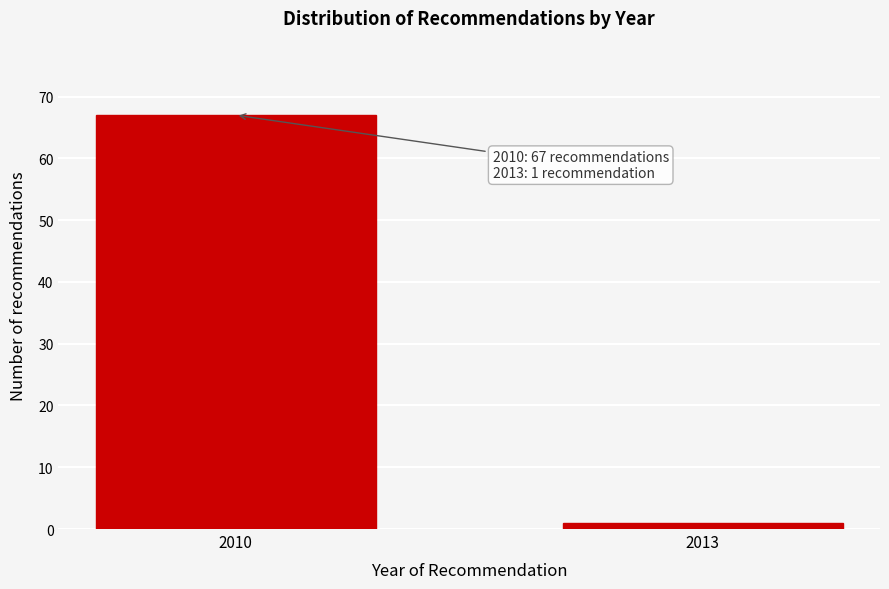

Reading left to right, list all the values displayed in this chart.

67	1